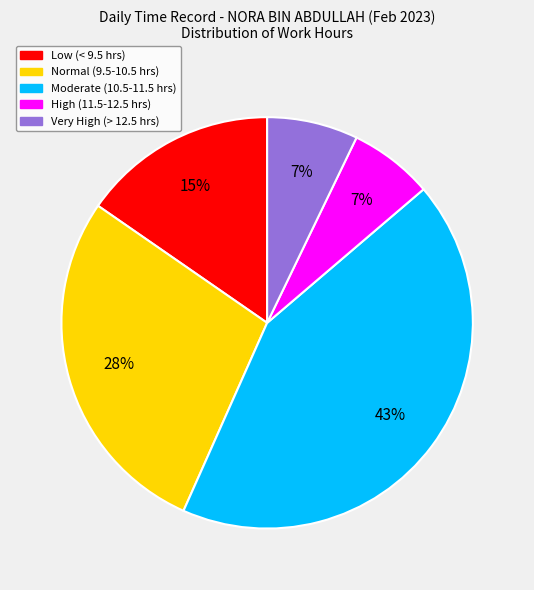

To the nearest percent, what is the average slice percentage?

20%